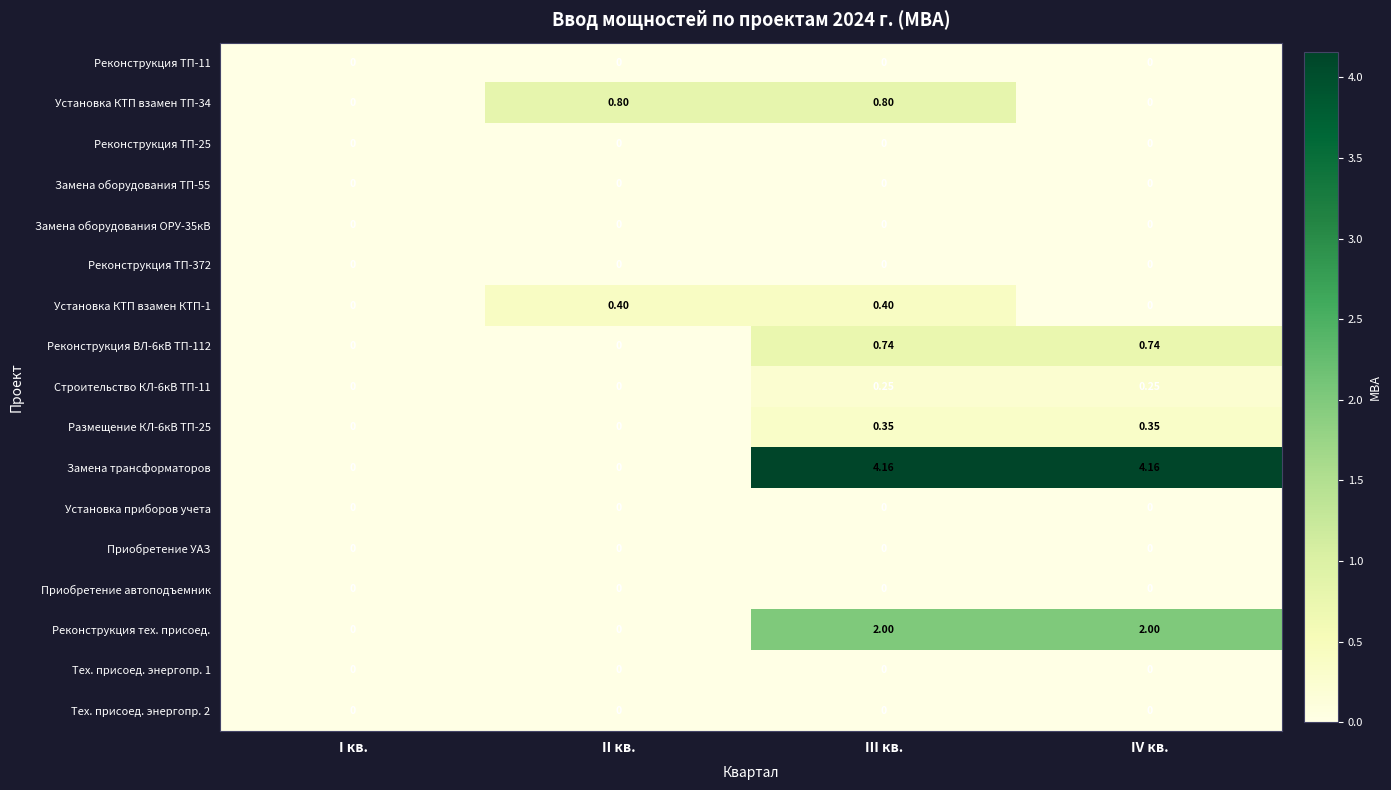

Which series has the widest spread of values?

Замена трансформаторов